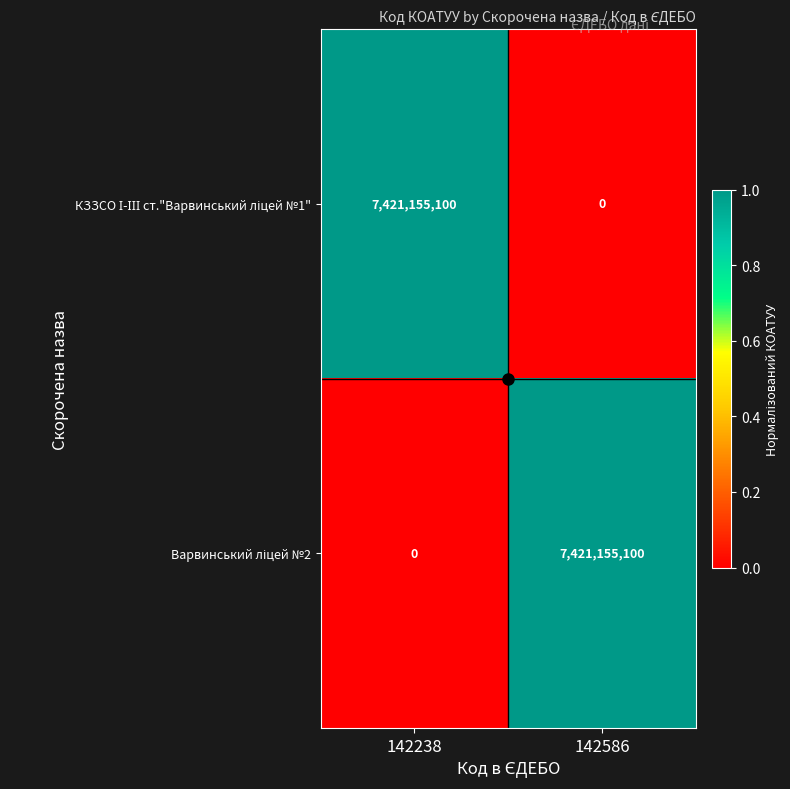

What is the greatest value displayed?

7421155100